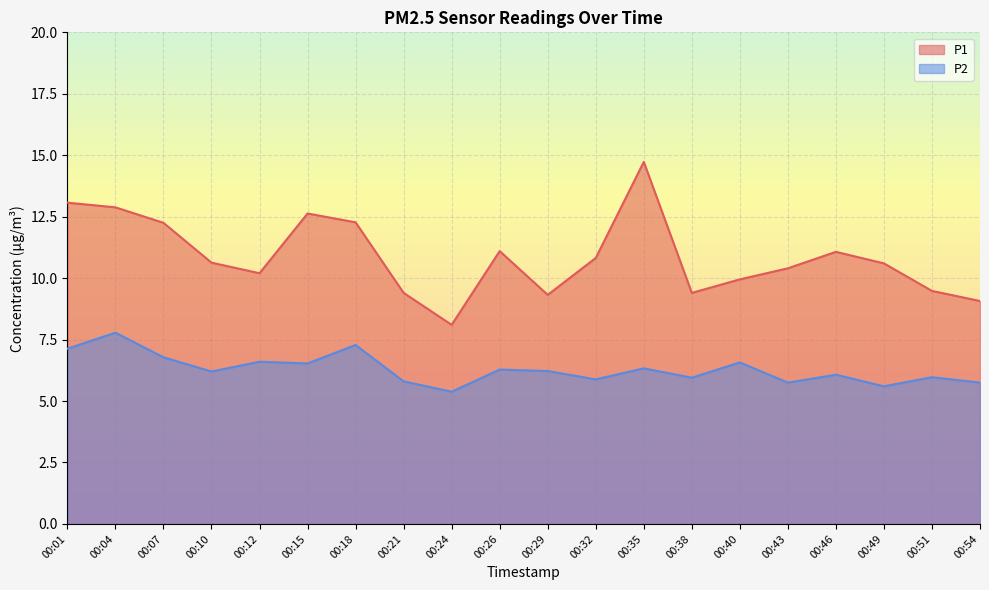

At which category does the chart reach its minimum across all series?

00:24